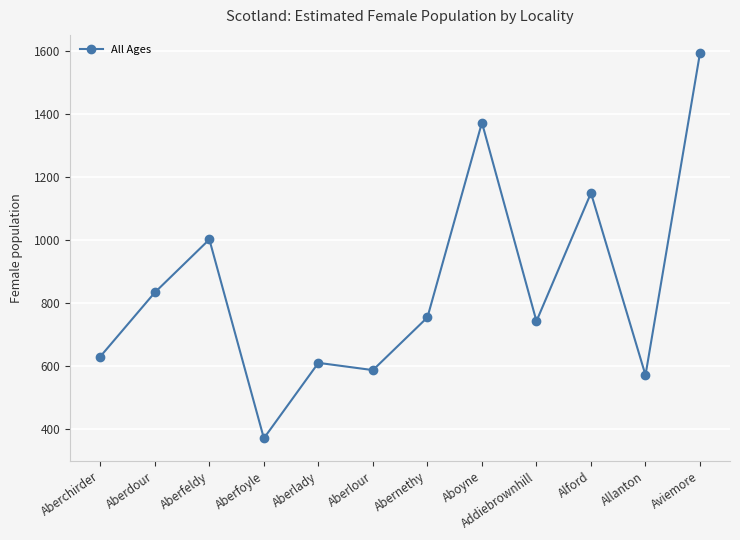

What is the ratio of the value at Aberlady to the value at Aviemore?

0.4